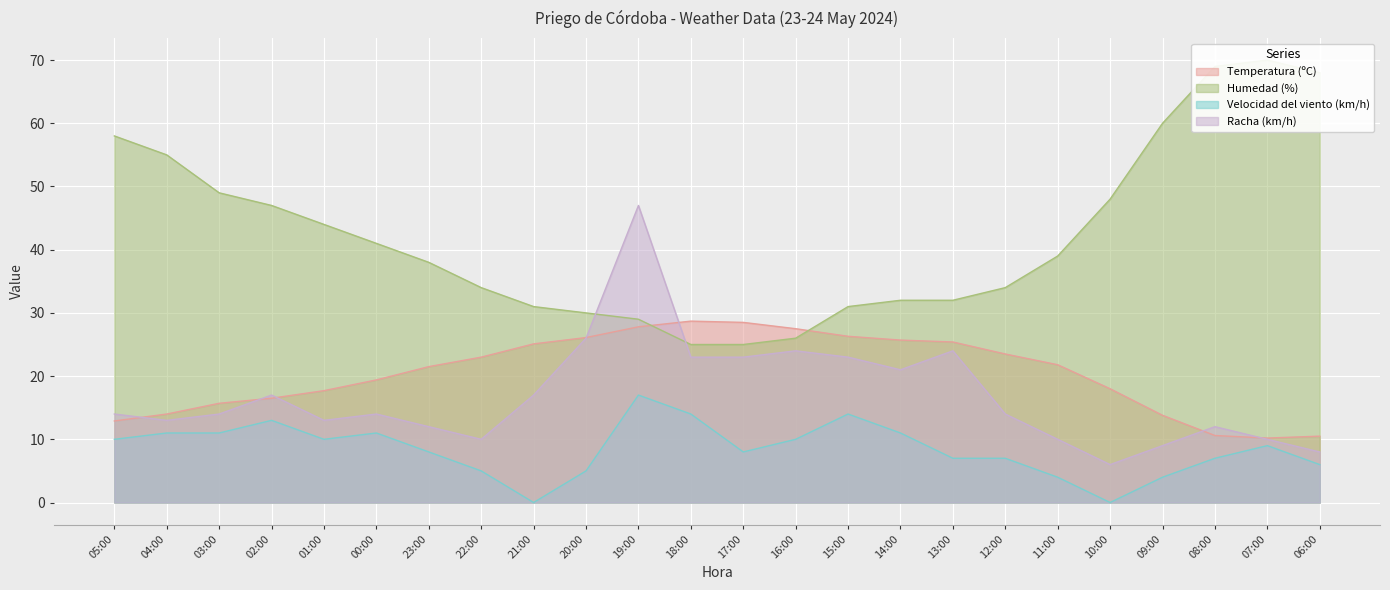

Between 06:00 and 20:00, which is larger?

20:00